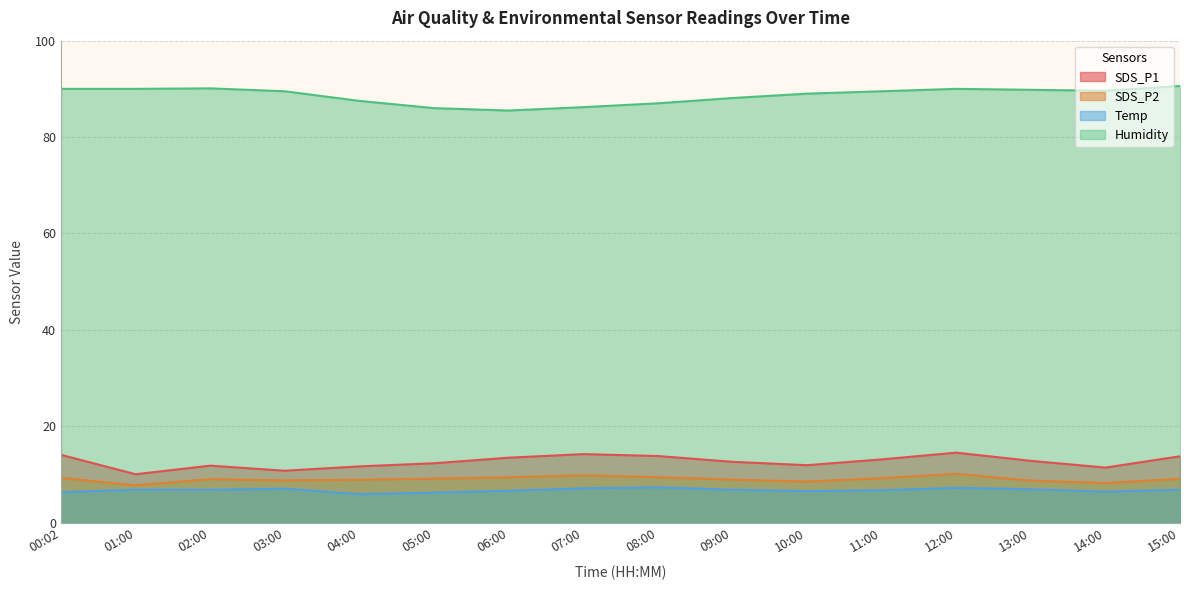

True or false: Humidity has a value of 151.4 at 14:00.

False